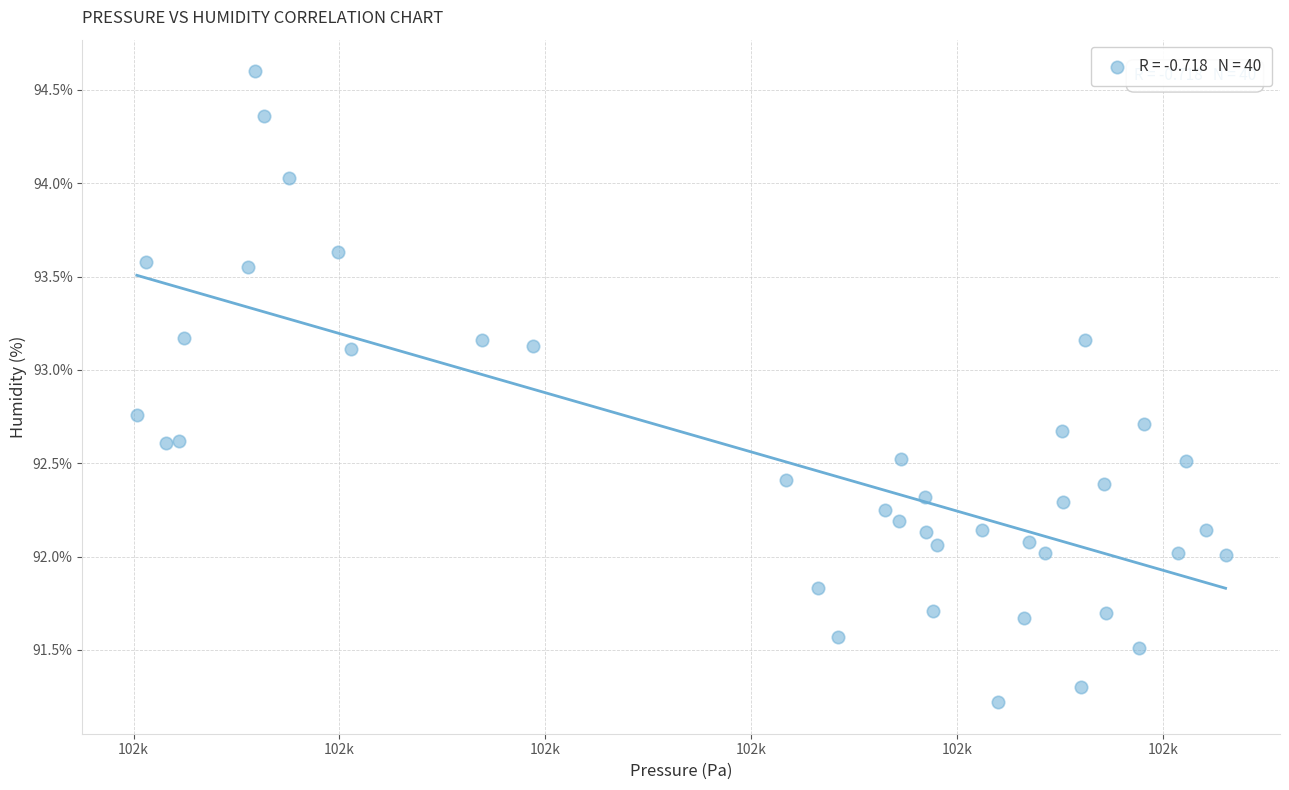

What is the range of Y values (max minus min)?

3.4